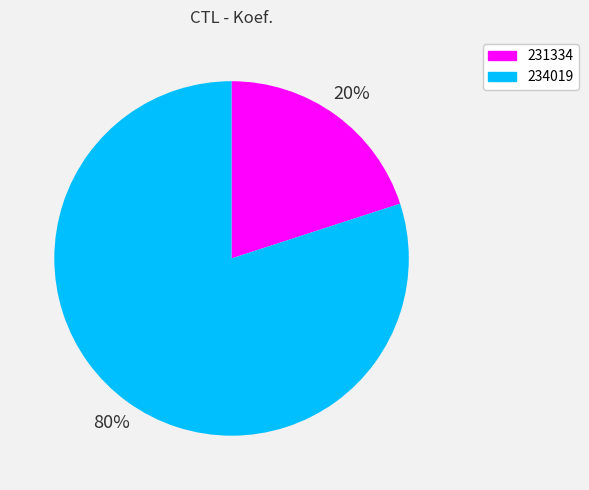

Which has a higher value, 234019 or 231334?

234019